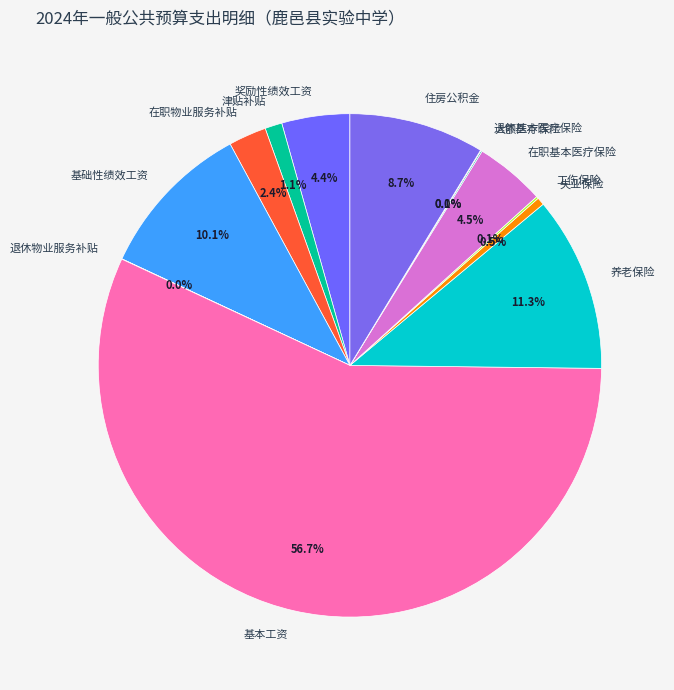

To the nearest percent, what percentage of the pie is 在职物业服务补贴?

2%